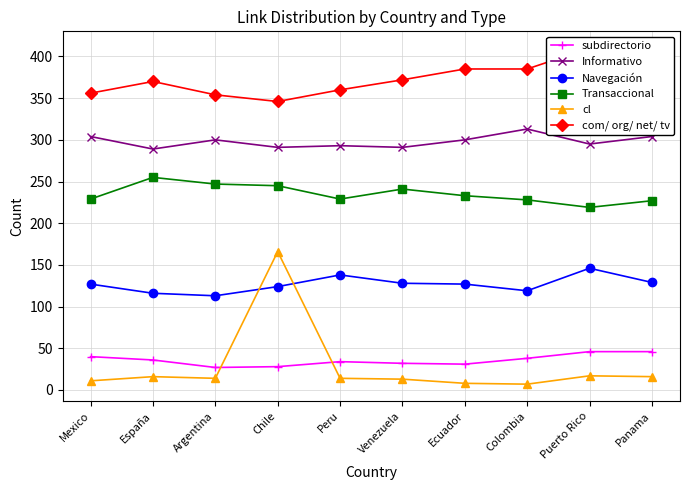

What is the smallest value displayed?

7